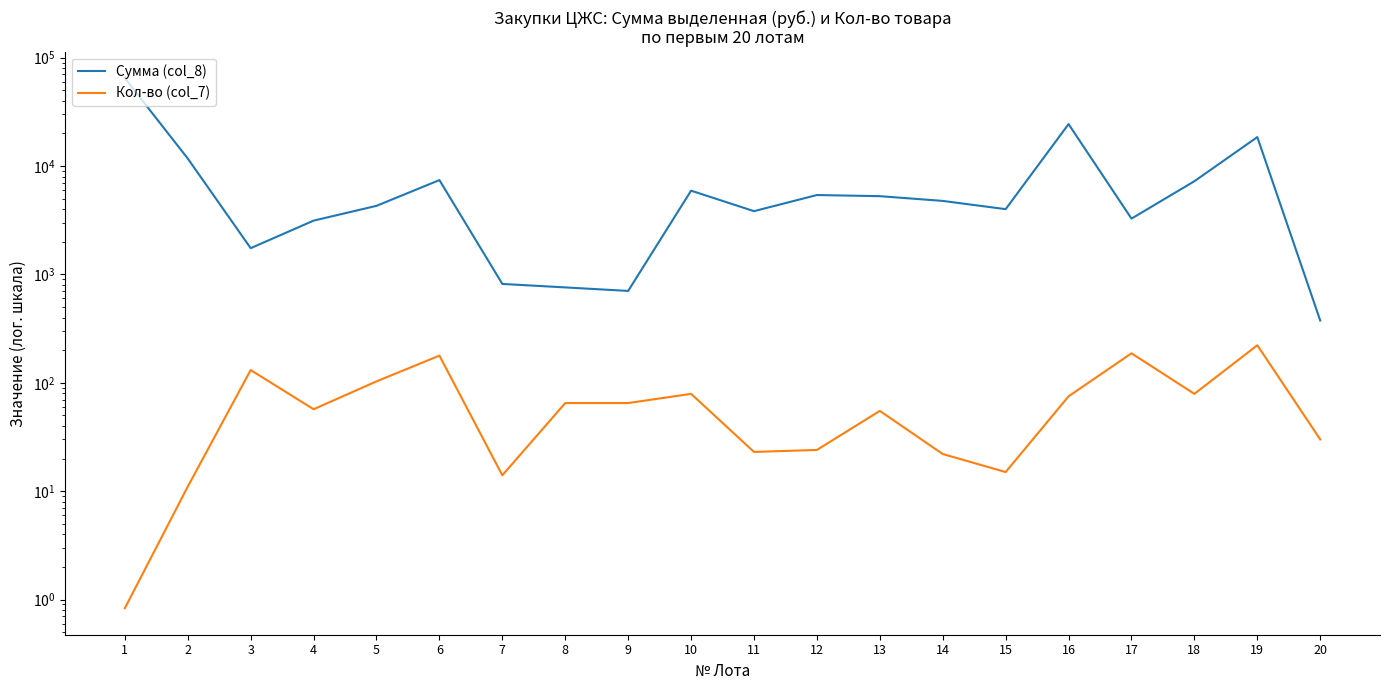

How many series are shown in this chart?

2